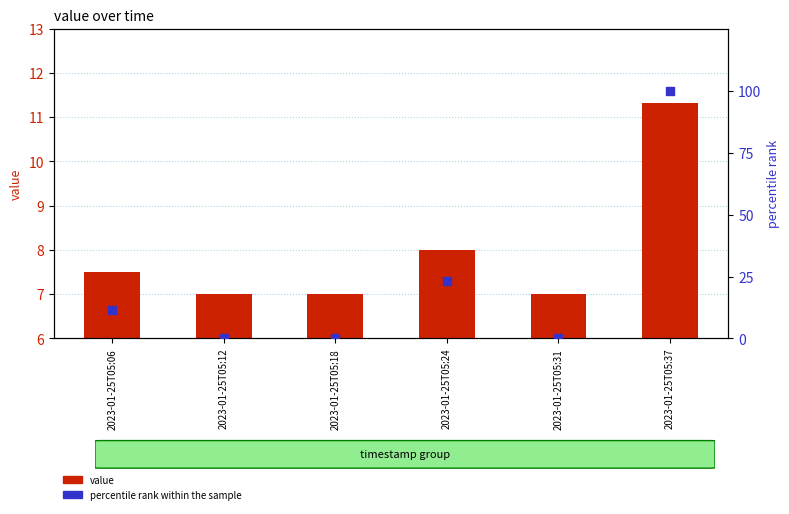

At which category is the sum across all series the highest?

2023-01-25T05:37